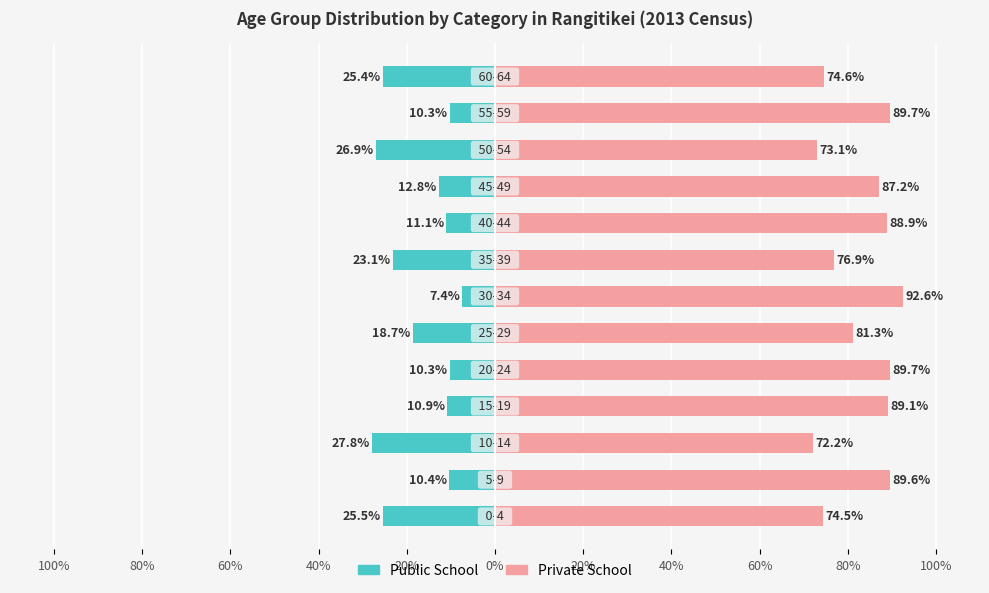

How many values in the Public School series are below -12?

7